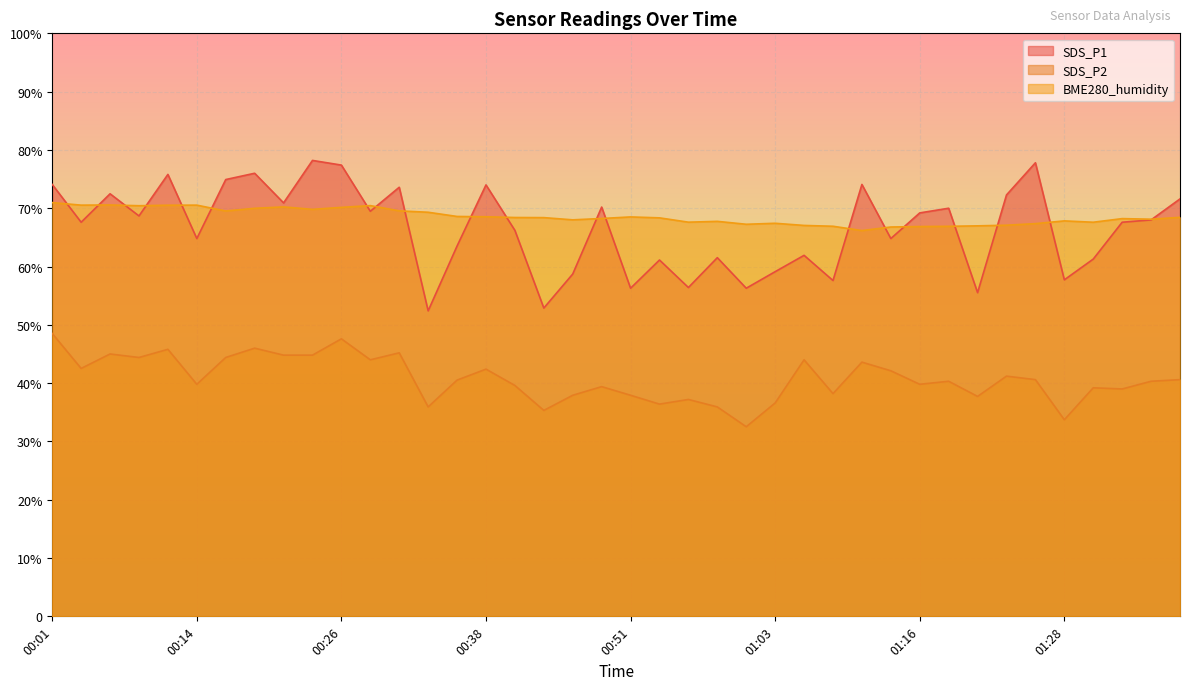

Between 00:16 and 00:38, which series saw the biggest shift?

SDS_P2